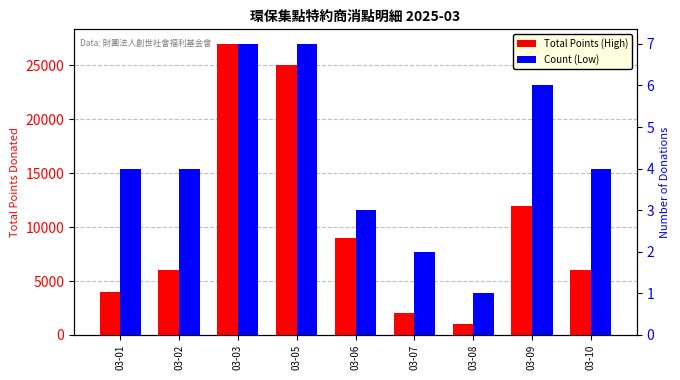

Which series has the largest total across all categories?

Total Points (High)